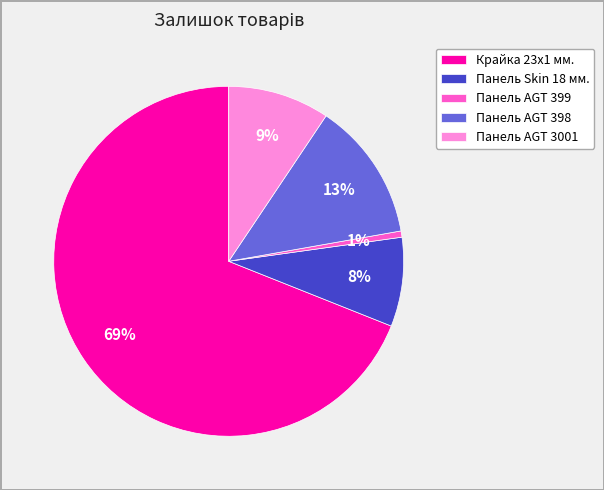

Is it true that Панель AGT 398 is 27% of the pie?

False